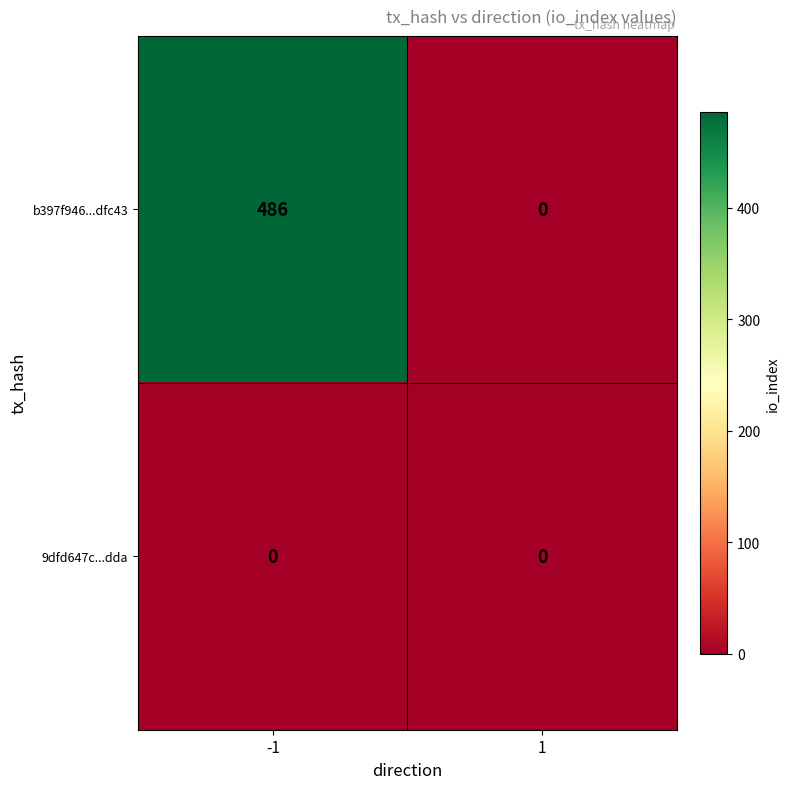

The b397f946...dfc43 series shows 159 at -1. True or false?

False